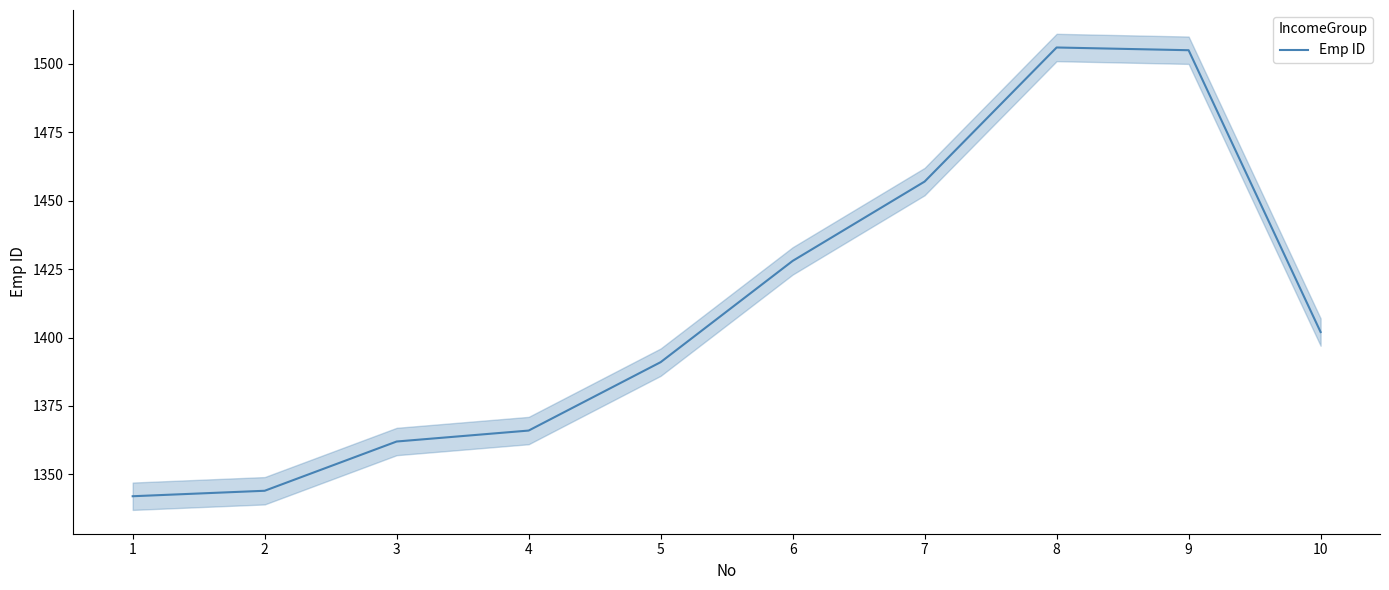

The value at 10 is 2291. True or false?

False